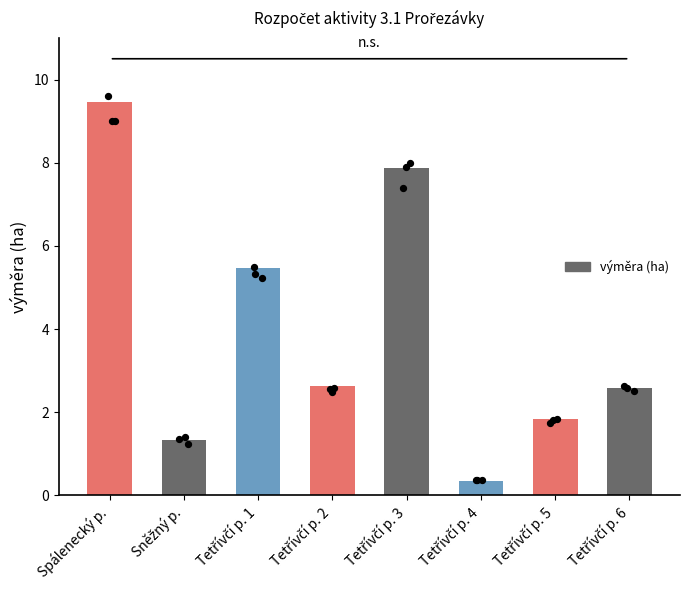

What is the change in value from Tetřívčí p. 5 to Tetřívčí p. 6?

+0.7